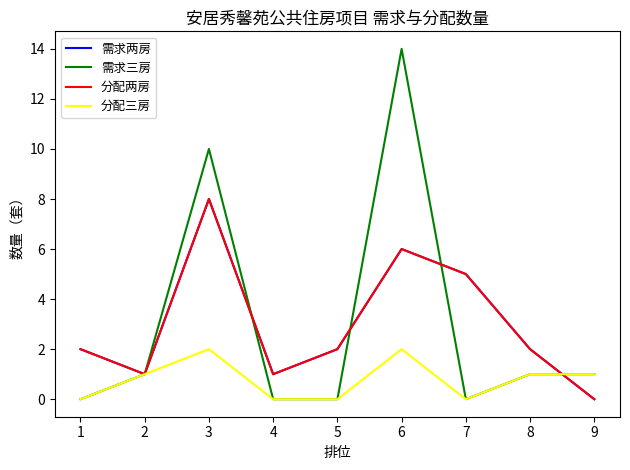

Is this an area chart (filled region under the line)?

No